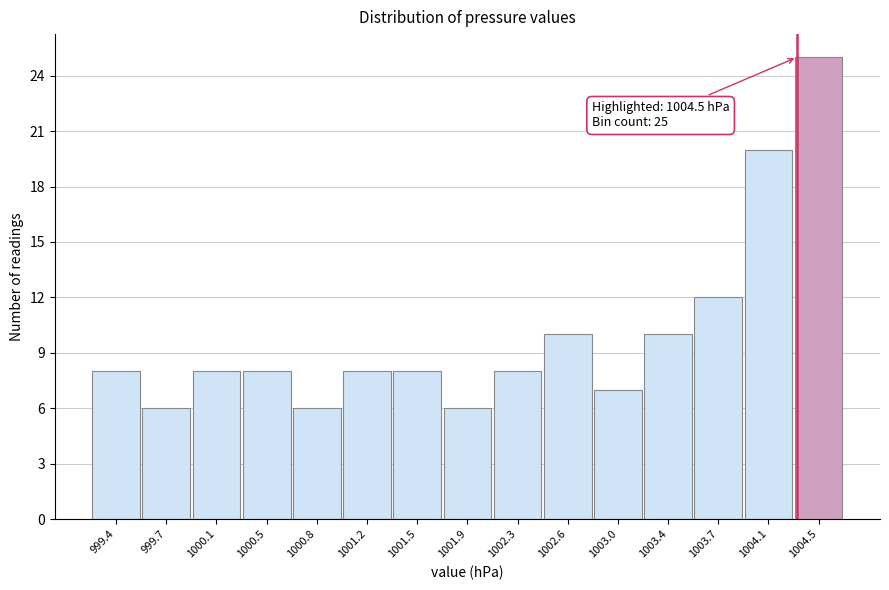

Reading left to right, transcribe all the data shown in this chart.

999.4=8	999.7=6	1000.1=8	1000.5=8	1000.8=6	1001.2=8	1001.5=8	1001.9=6	1002.3=8	1002.6=10	1003.0=7	1003.4=10	1003.7=12	1004.1=20	1004.5=25